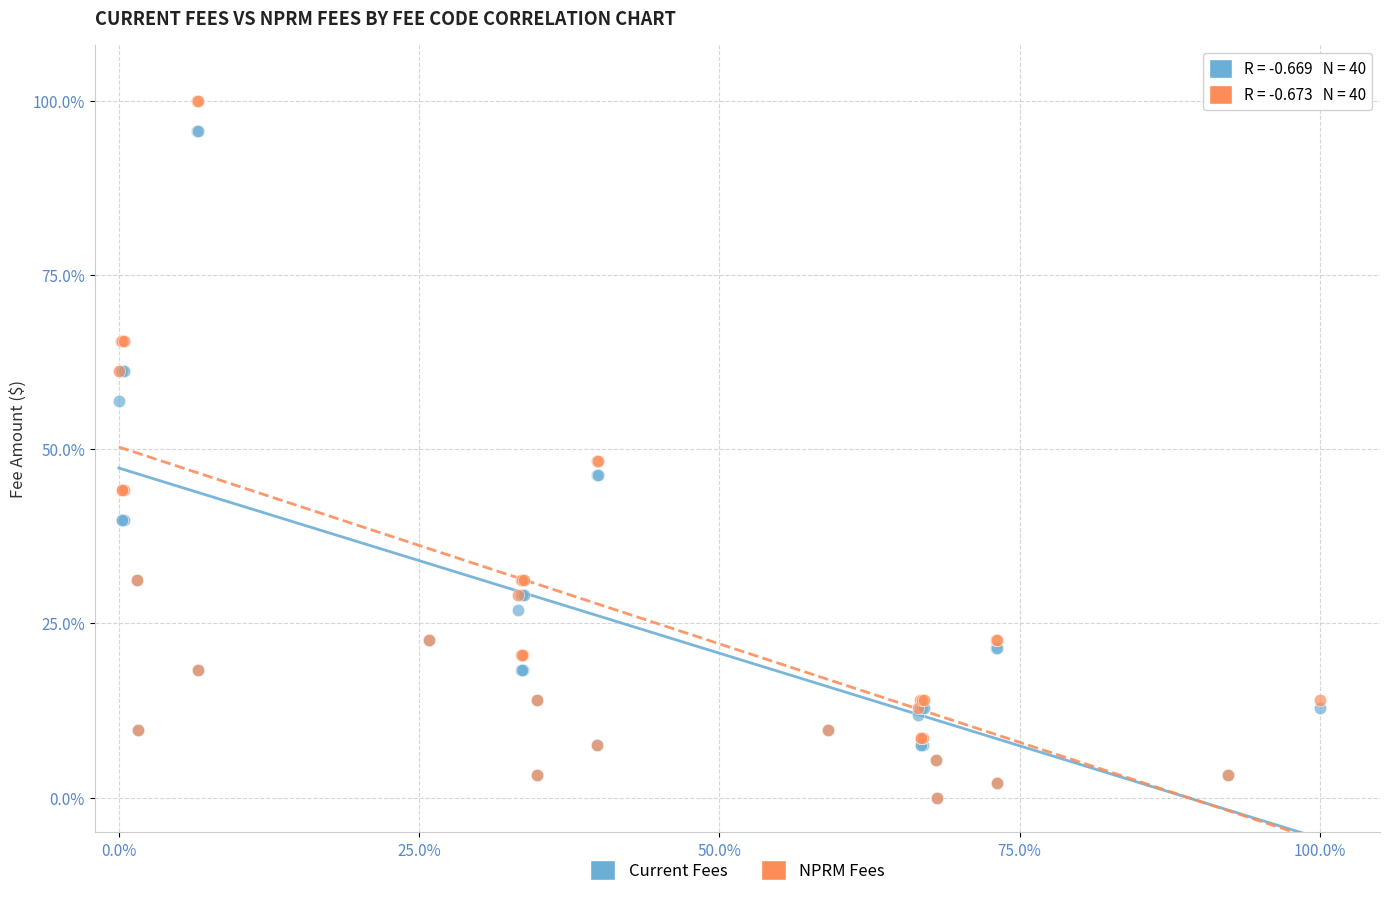

What are all the series names shown in the legend?

Current Fees, NPRM Fees